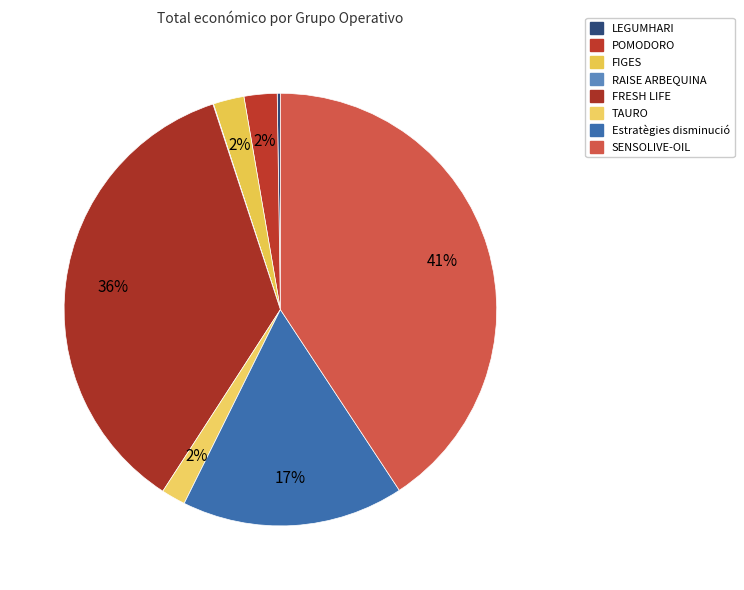

To the nearest percent, what is the difference between the Estratègies disminució and FIGES slice percentages?

14%